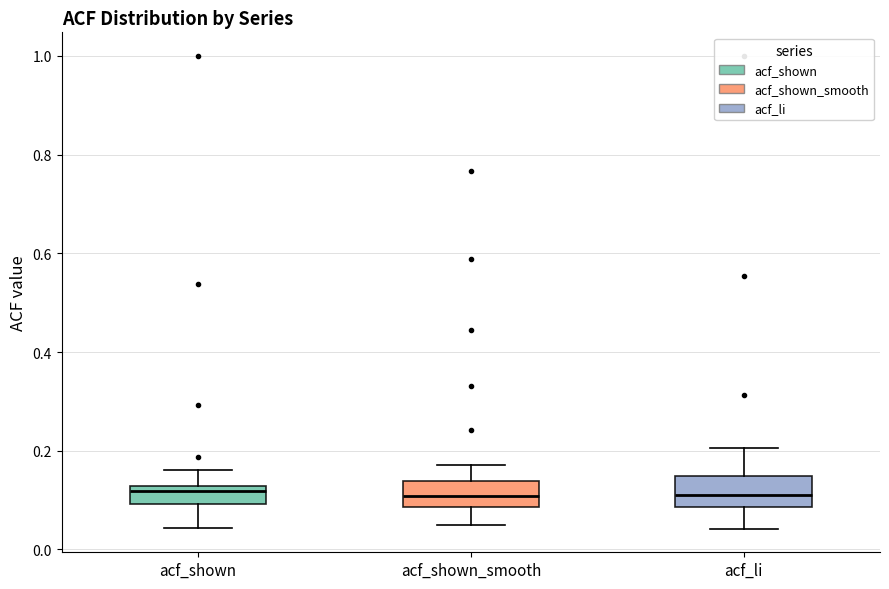

Reading left to right, transcribe this box plot: for each box, give where its median line is, the range the box spans, and where its two whiskers end, as read against the y-axis. The values are not printed on the chart, so give them approximately, as read against the axis.

acf_shown: median 0.12 (just below the box's upper edge), box 0.10 to 0.12, whiskers 0.04 to 0.16
acf_shown_smooth: median 0.10, box 0.08 to 0.14, whiskers 0.04 to 0.18
acf_li: median 0.12, box 0.08 to 0.14, whiskers 0.04 to 0.20